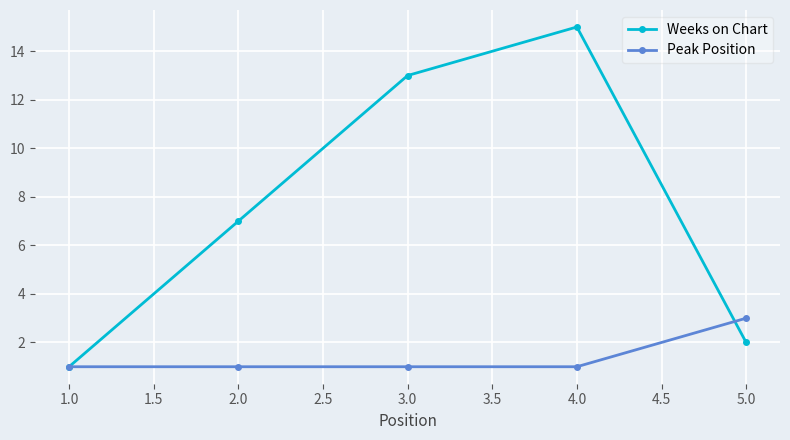

What is the sum of all Peak Position values?

7